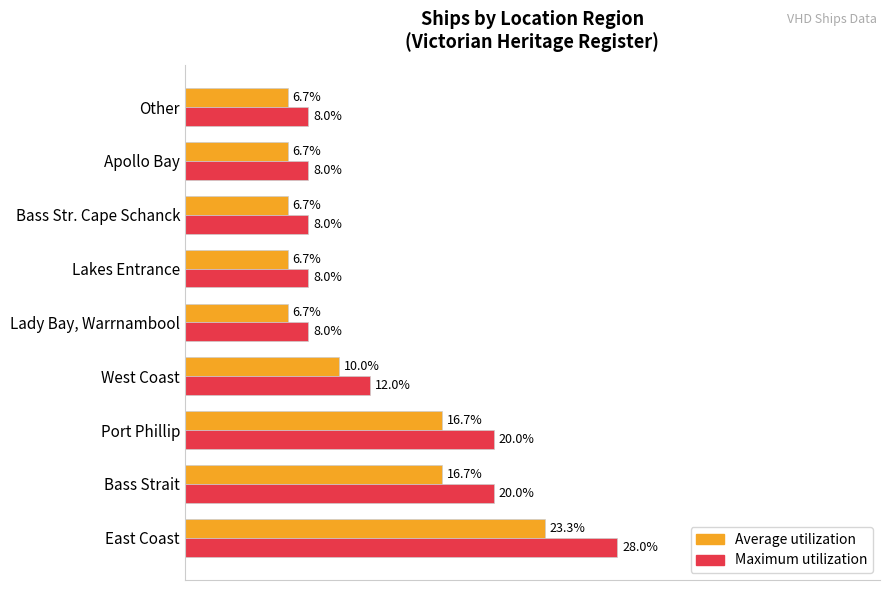

Which series has the largest total across all categories?

Maximum utilization